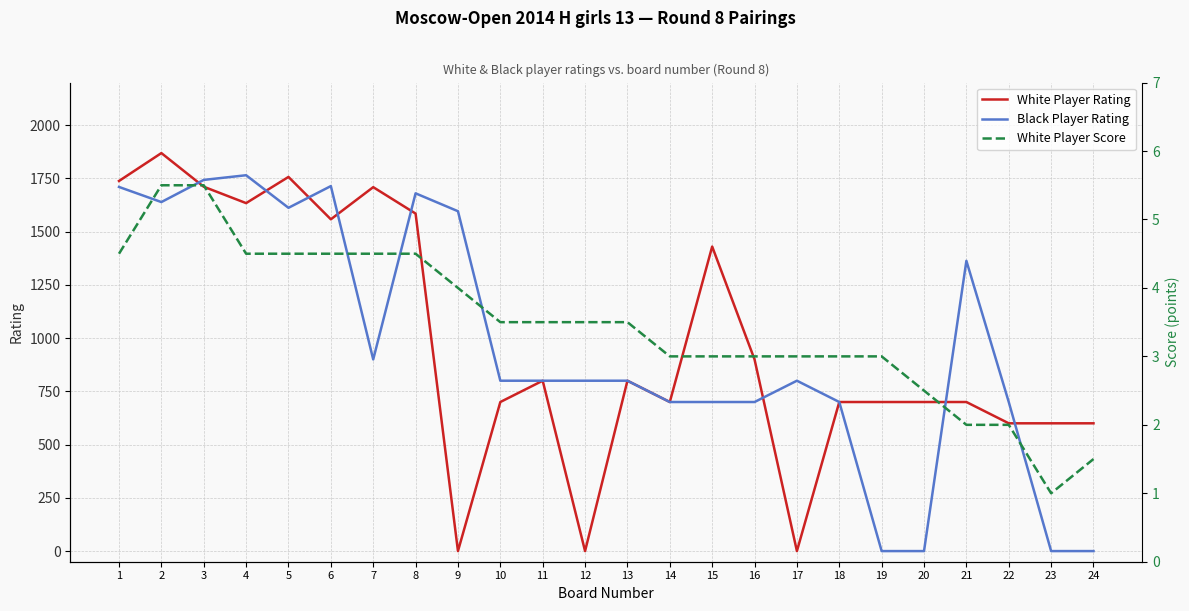

Is the value of White Player Score at 7 greater than the value of White Player Rating at 14?

No